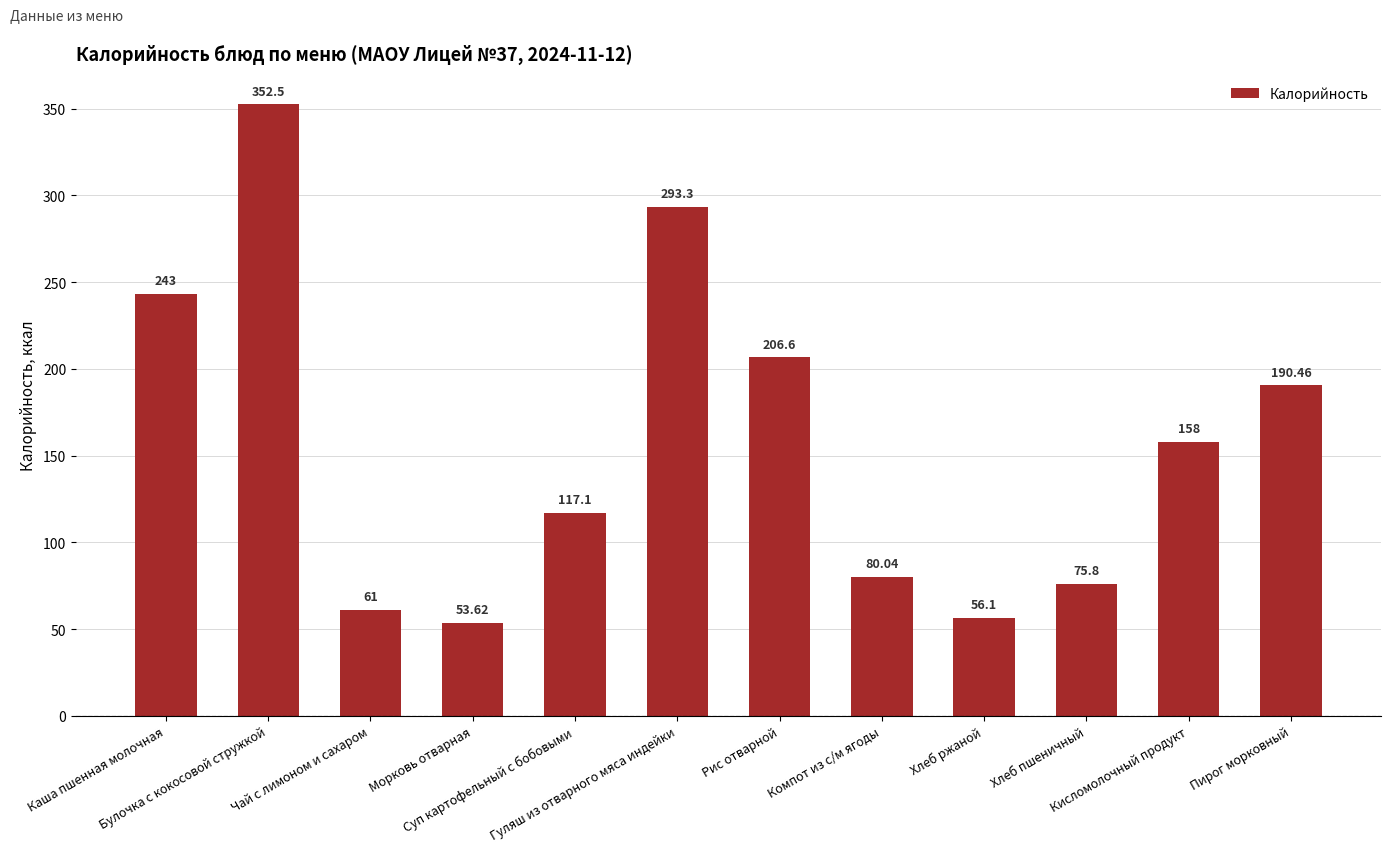

What position from the right is Хлеб ржаной?

4